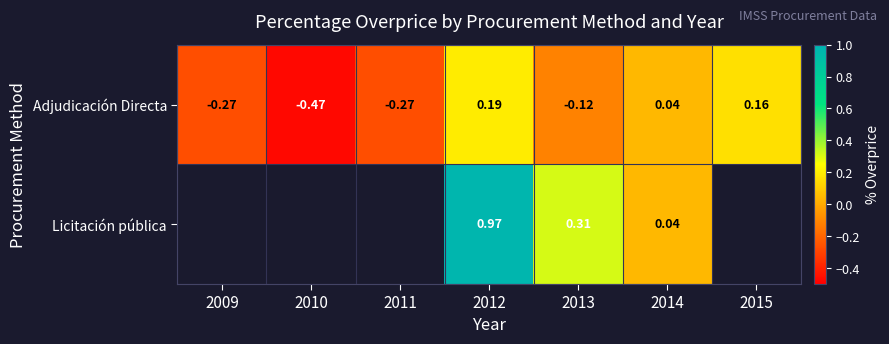

Between 2012 and 2014, which series saw the biggest shift?

Licitación pública